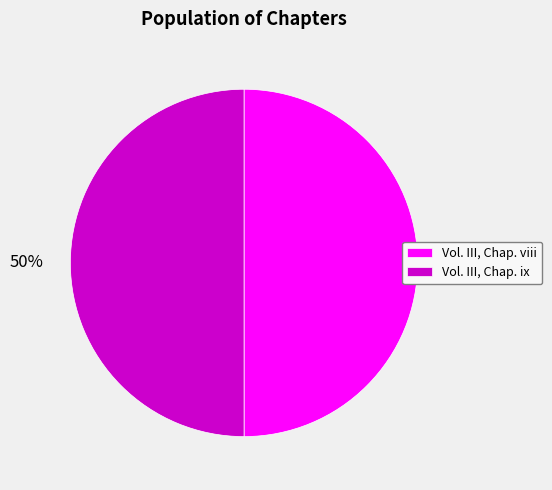

To the nearest percent, what portion does Vol. III, Chap. ix represent?

50%